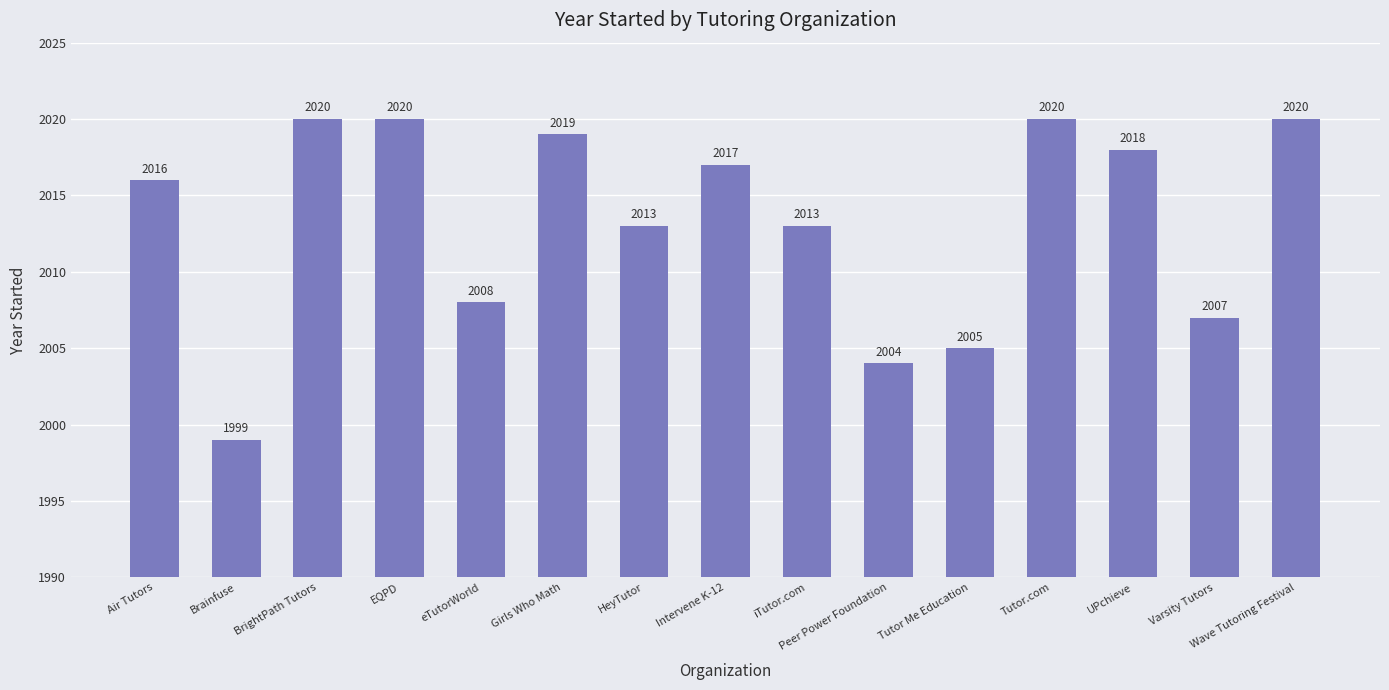

Reading left to right, transcribe all the data shown in this chart.

2016	1999	2020	2020	2008	2019	2013	2017	2013	2004	2005	2020	2018	2007	2020